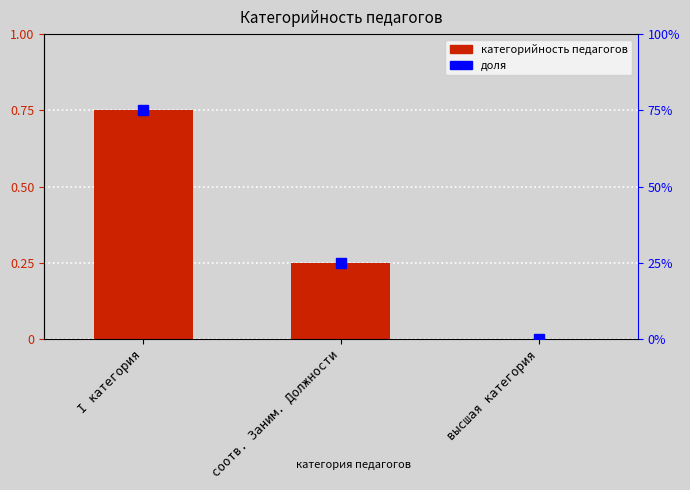

What is the average value?

0.3